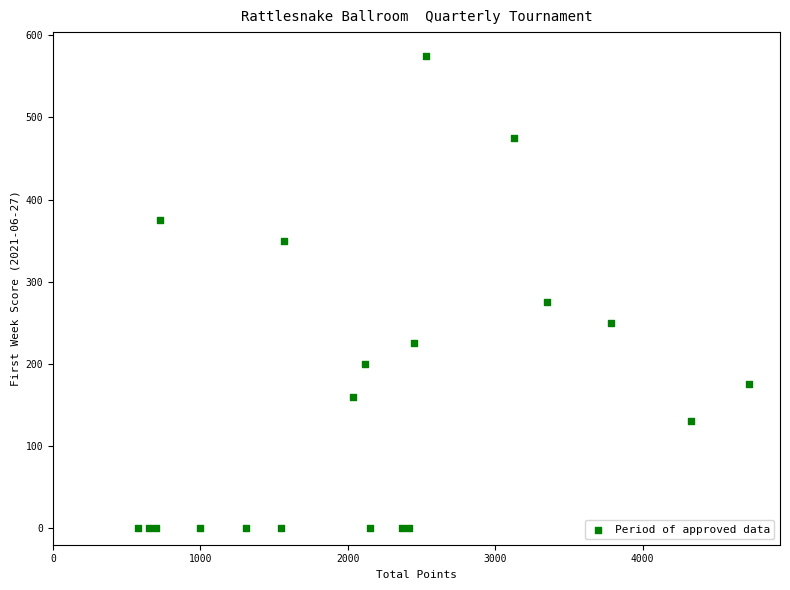

What is the range of X values (max minus min)?

4150